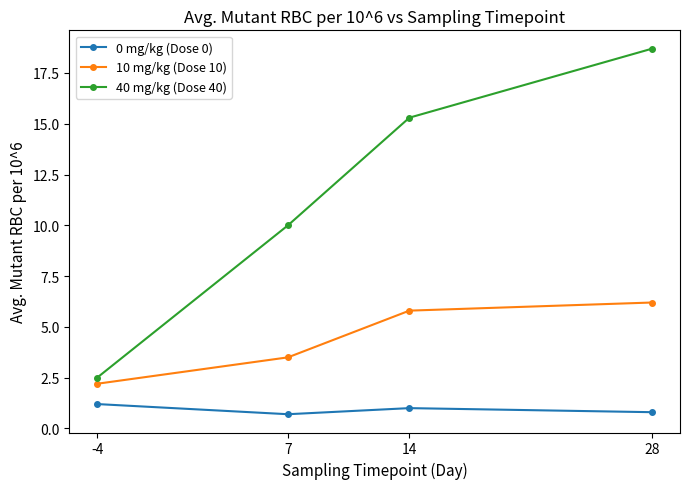

Which series has the largest total across all categories?

40 mg/kg (Dose 40)